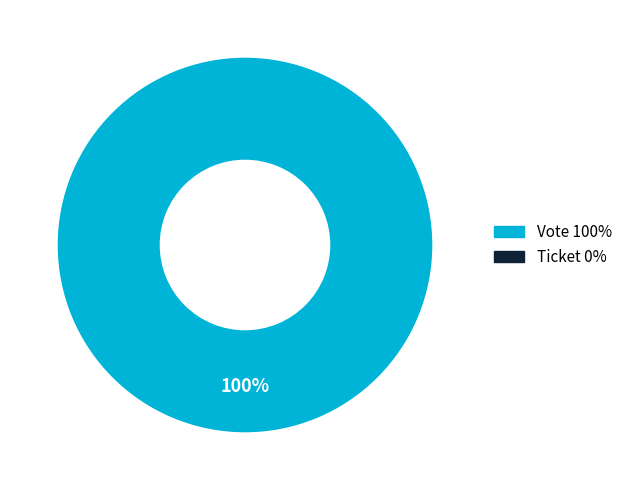

Which slice represents more than half of the pie?

Vote